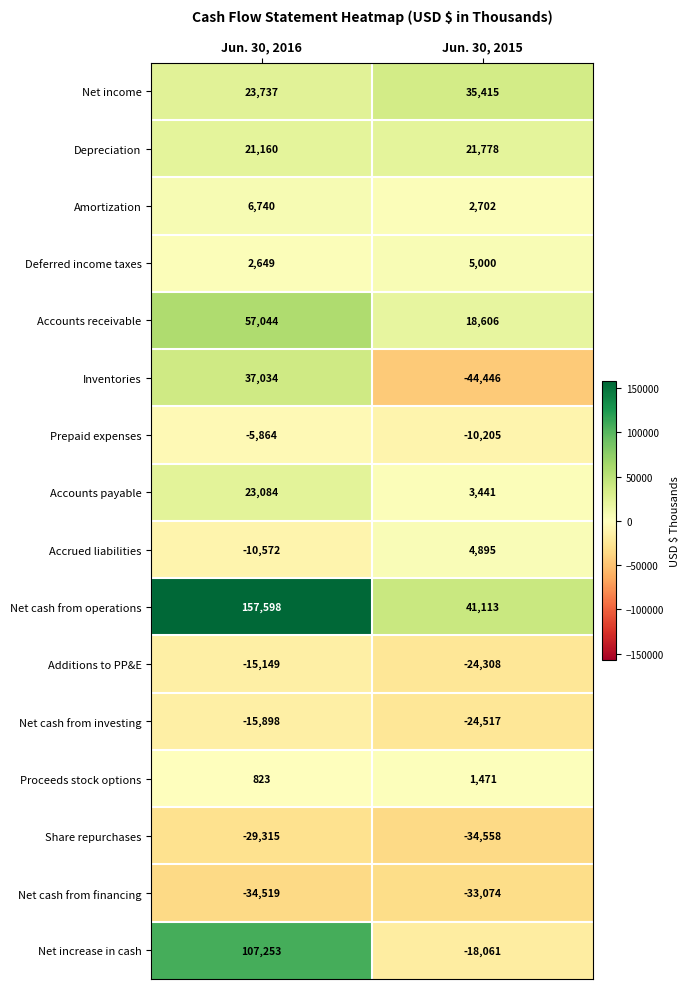

At which category does the chart reach its minimum across all series?

Jun. 30, 2015